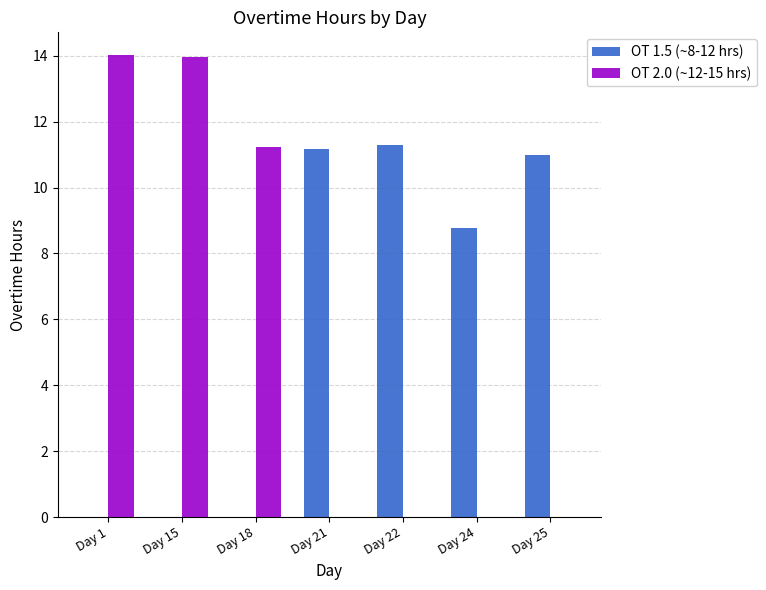

Reading left to right, transcribe all the data shown in this chart.

OT 1.5 (~8-12 hrs): Day 1=0.0	Day 15=0.0	Day 18=0.0	Day 21=11.2	Day 22=11.3	Day 24=8.8	Day 25=11.0
OT 2.0 (~12-15 hrs): Day 1=14.0	Day 15=14.0	Day 18=11.2	Day 21=0.0	Day 22=0.0	Day 24=0.0	Day 25=0.0